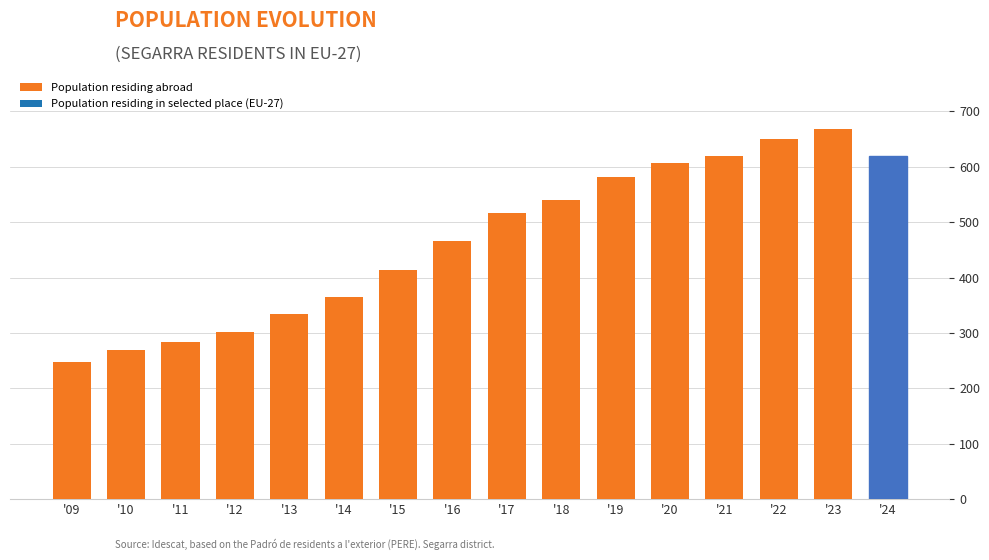

What is the change in value from '12 to '17?

+215